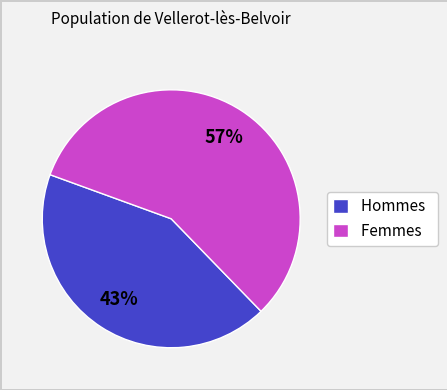

Which category has the smallest portion of the pie?

Hommes